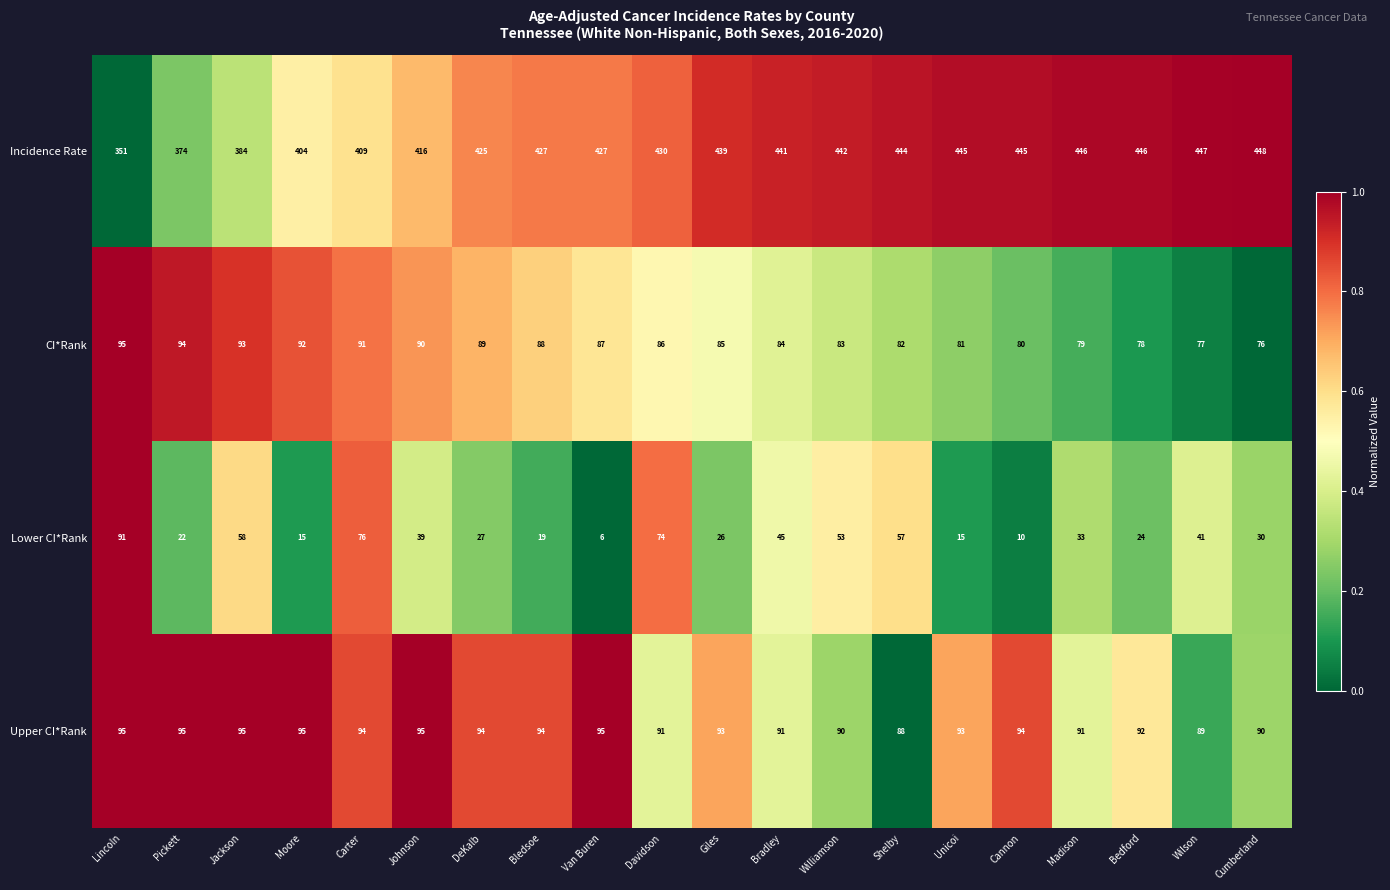

How many values in the Upper CI*Rank series are below 94?

10